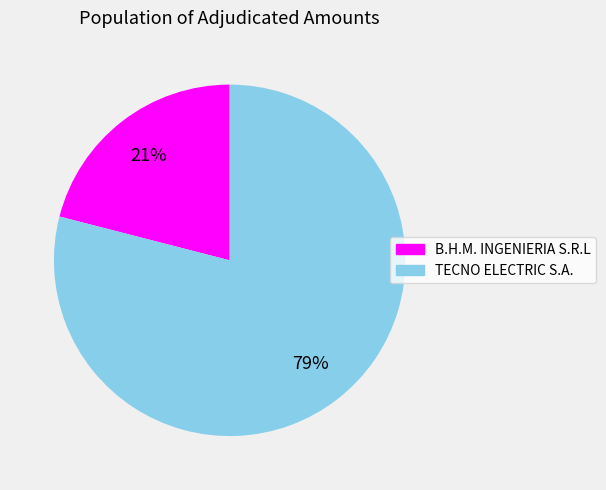

What is the largest slice in the pie chart?

TECNO ELECTRIC S.A.